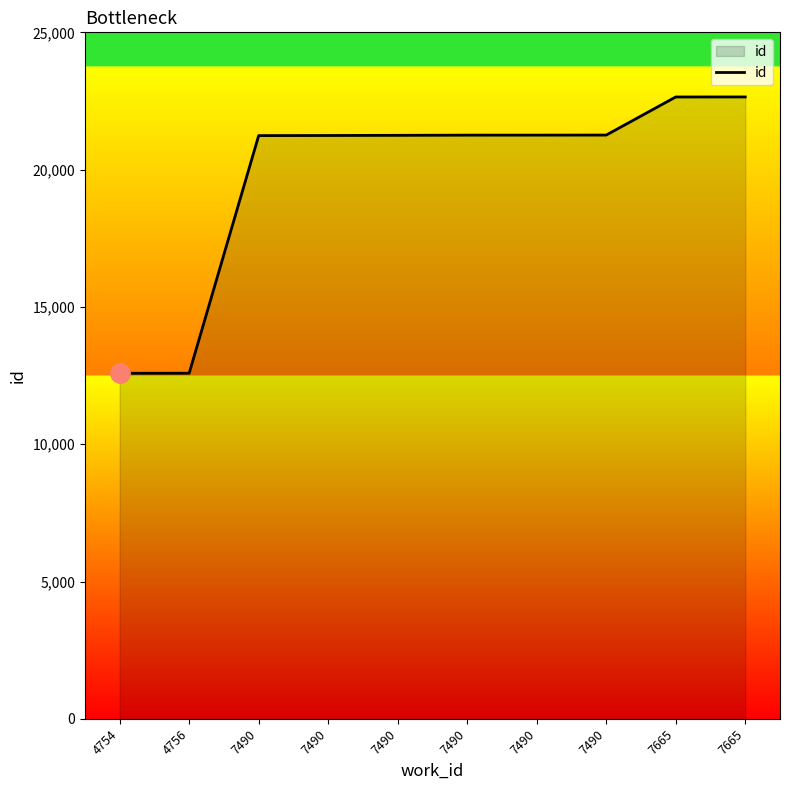

How many values are below 21256?

5